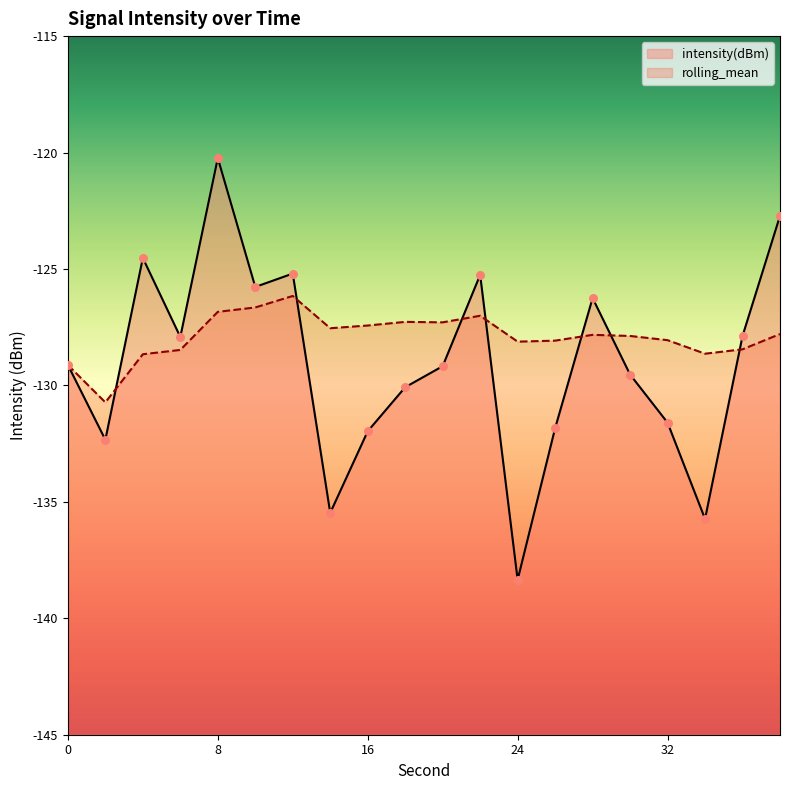

Which series contains the lowest Y value?

intensity(dBm)